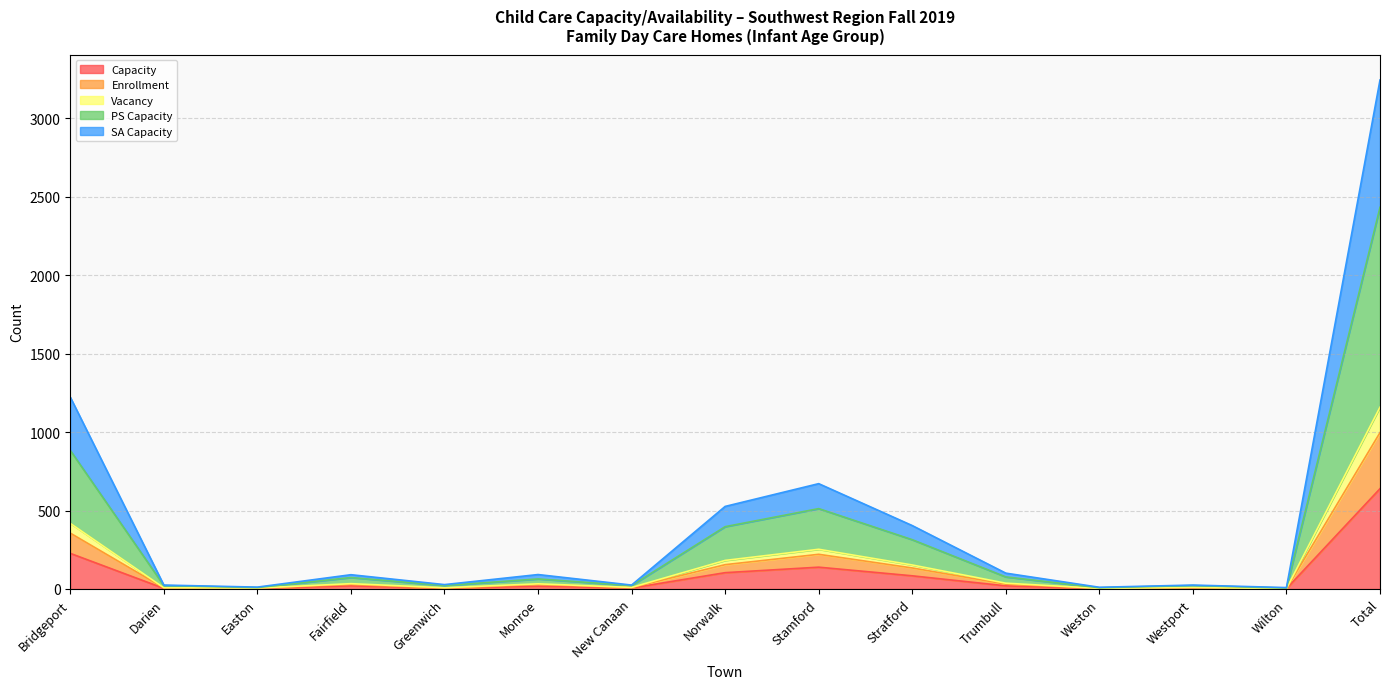

True or false: SA Capacity and Capacity intersect in this chart.

False